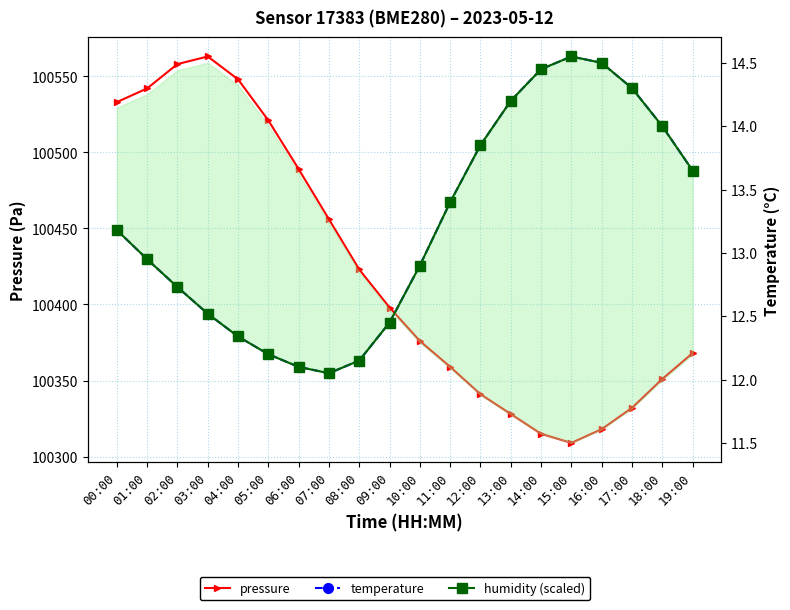

Reading right to left, transcribe all the data shown in this chart.

pressure: 19:00=100368.0	18:00=100351.0	17:00=100332.0	16:00=100318.0	15:00=100309.0	14:00=100315.0	13:00=100328.0	12:00=100341.0	11:00=100359.0	10:00=100376.0	09:00=100398.0	08:00=100423.0	07:00=100456.0	06:00=100489.0	05:00=100521.0	04:00=100548.0	03:00=100563.0	02:00=100558.0	01:00=100542.0	00:00=100533.0
temperature: 19:00=13.7	18:00=14.0	17:00=14.3	16:00=14.5	15:00=14.6	14:00=14.4	13:00=14.2	12:00=13.8	11:00=13.4	10:00=12.9	09:00=12.4	08:00=12.2	07:00=12.1	06:00=12.1	05:00=12.2	04:00=12.3	03:00=12.5	02:00=12.7	01:00=12.9	00:00=13.2
humidity (scaled): 19:00=13.7	18:00=14.0	17:00=14.3	16:00=14.5	15:00=14.6	14:00=14.4	13:00=14.2	12:00=13.8	11:00=13.4	10:00=12.9	09:00=12.4	08:00=12.2	07:00=12.1	06:00=12.1	05:00=12.2	04:00=12.3	03:00=12.5	02:00=12.7	01:00=12.9	00:00=13.2